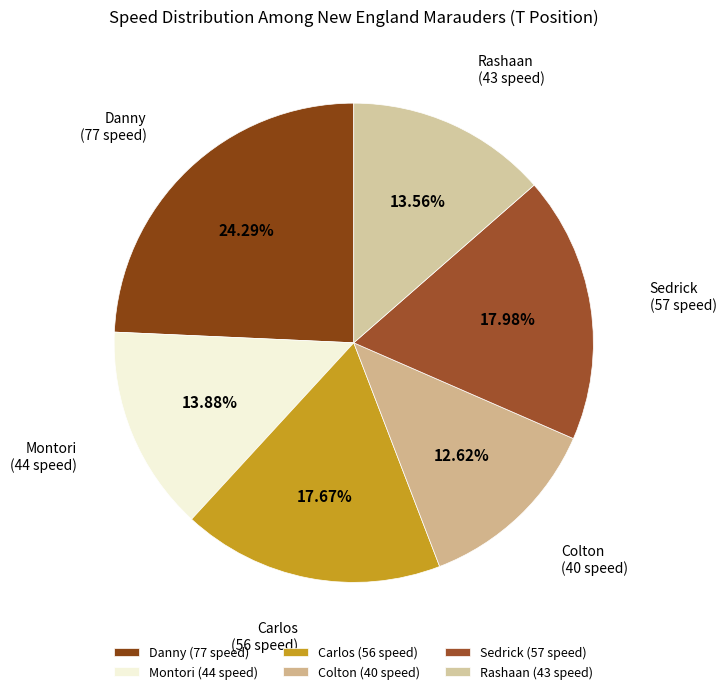

Between Rashaan (43 speed) and Danny (77 speed), which is larger?

Danny (77 speed)